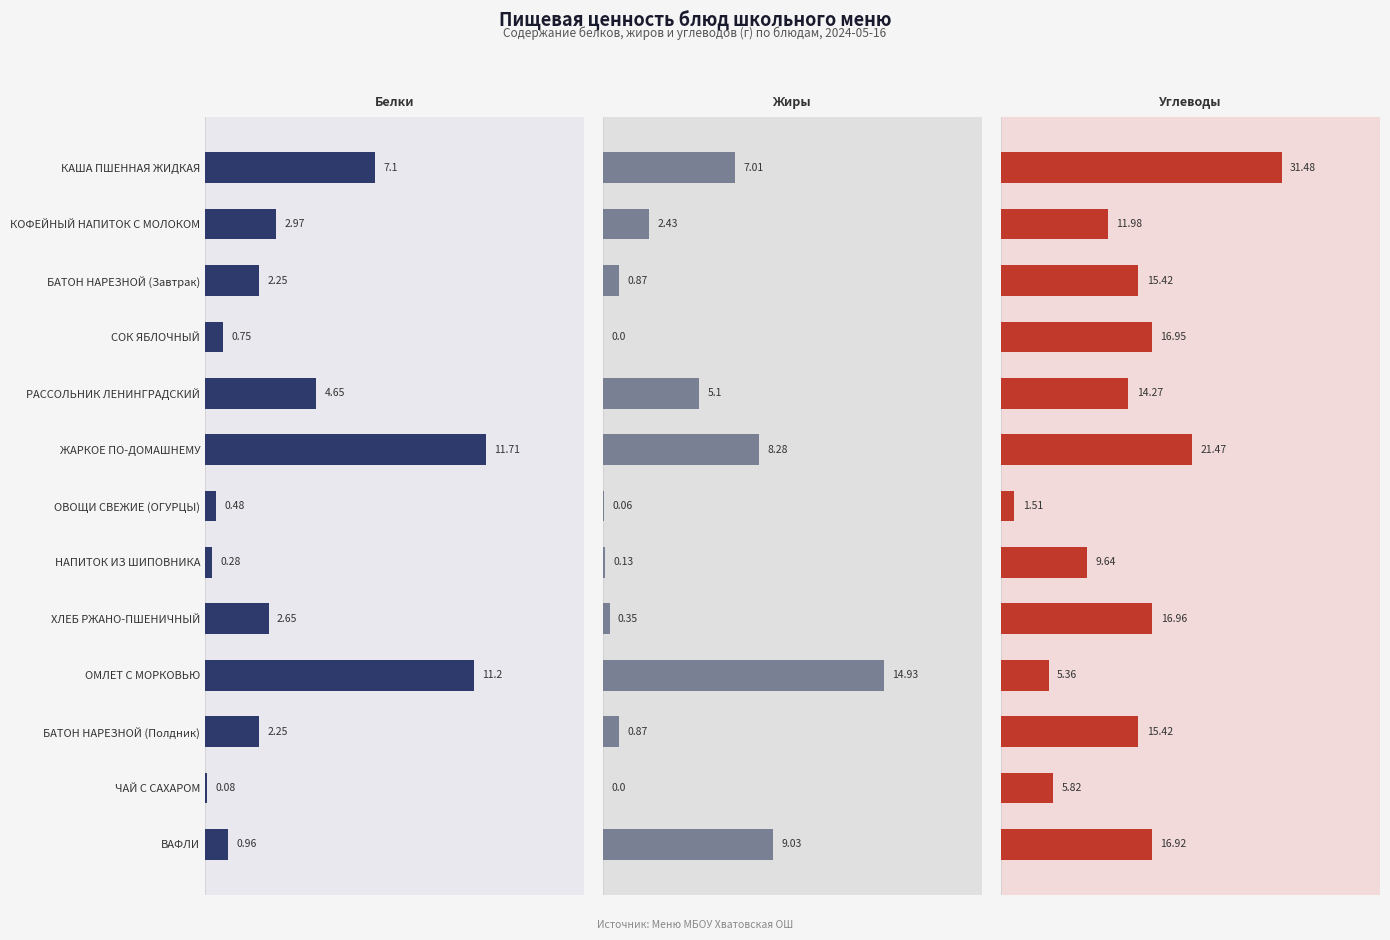

Is the value of Углеводы at ВАФЛИ greater than the value of Белки at БАТОН НАРЕЗНОЙ (Завтрак)?

Yes